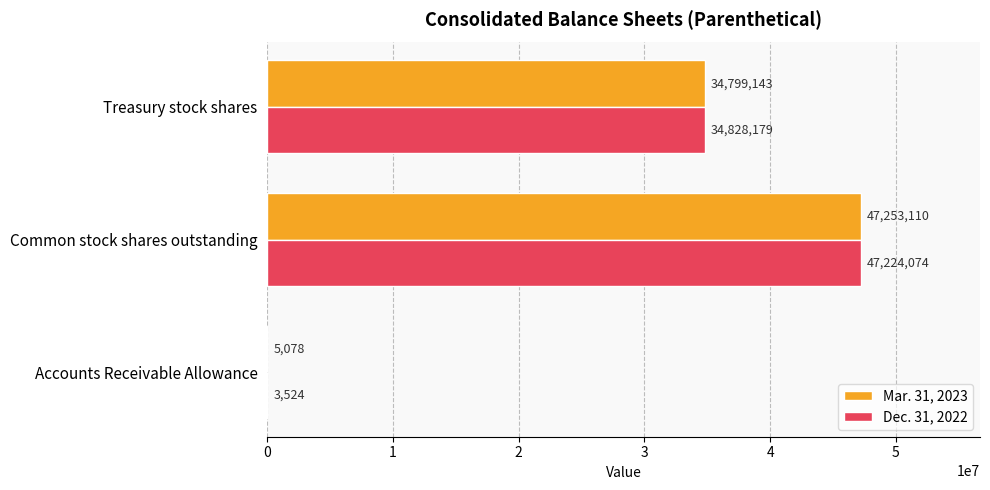

Between Common stock shares outstanding and Treasury stock shares, which series saw the biggest shift?

Mar. 31, 2023